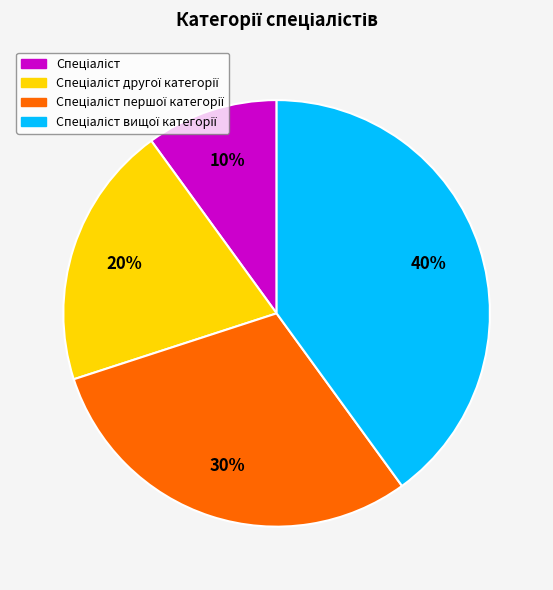

To the nearest percent, what is the average slice percentage?

25%